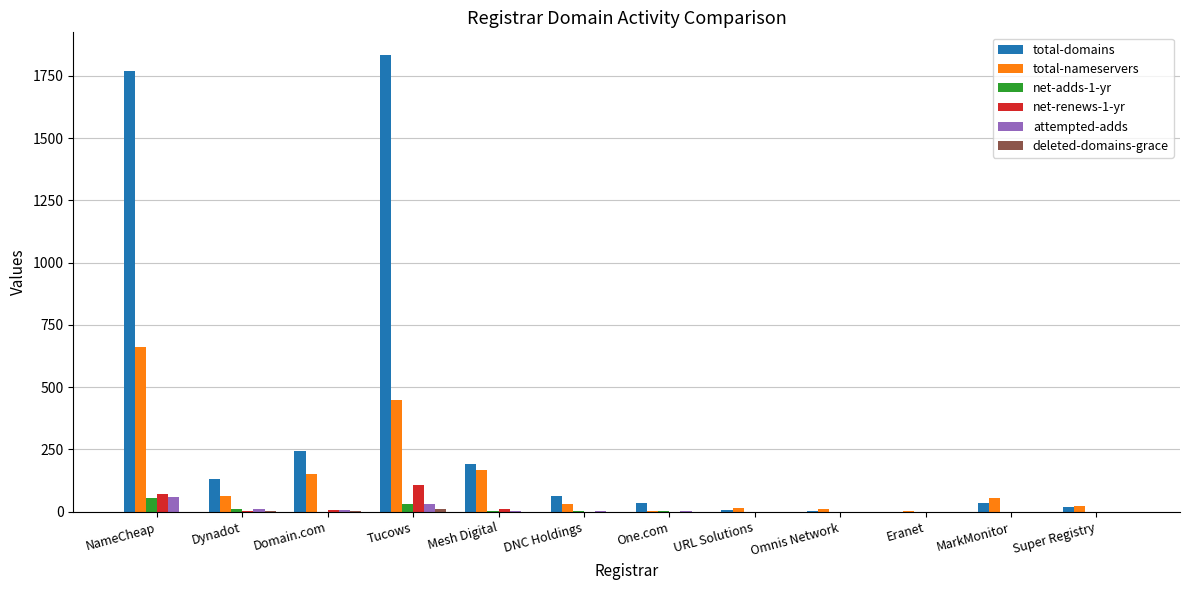

How many series are shown in this chart?

6